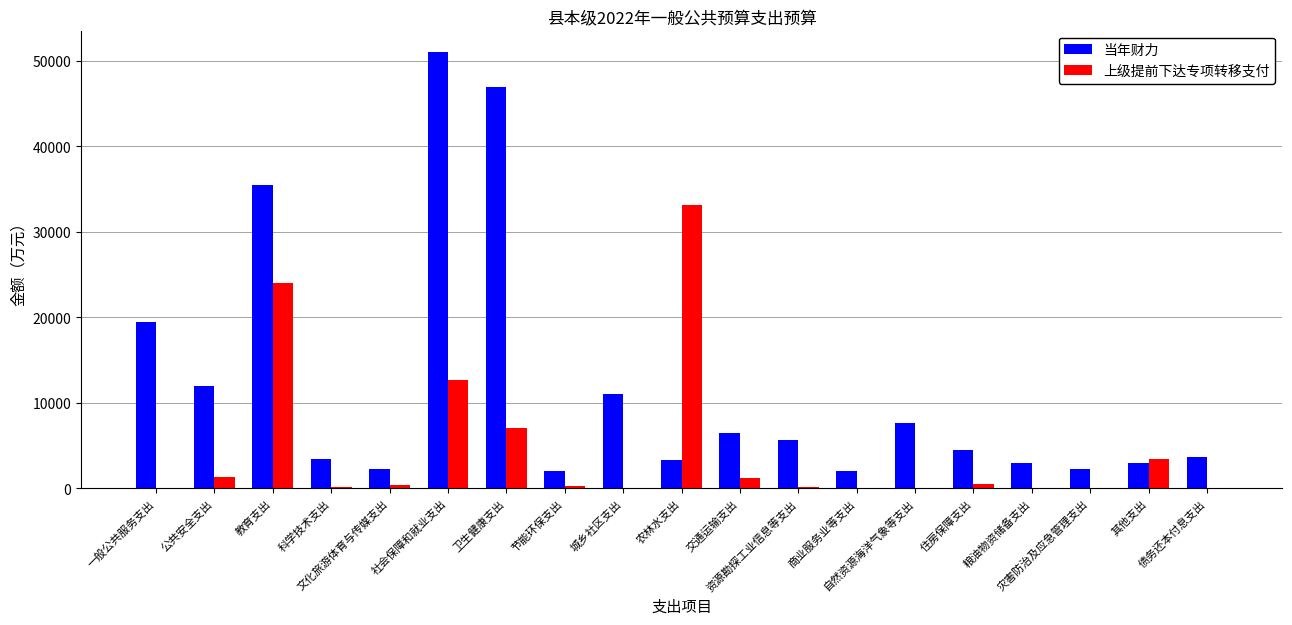

What is the sum of all 上级提前下达专项转移支付 values?

84497